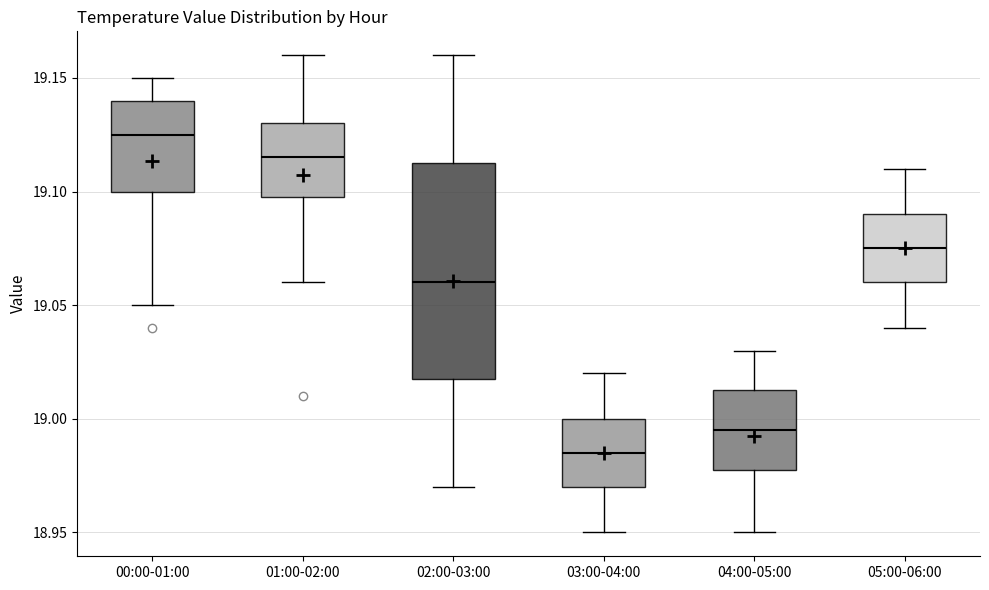

Reading left to right, read every box against the y-axis: the position of its median line, the range the box covers, and the ends of its whiskers. The values are not printed on the chart, so give them approximately, as read against the axis.

00:00-01:00: median 19.125, box 19.100 to 19.140, whiskers 19.050 to 19.150
01:00-02:00: median 19.115, box 19.100 to 19.130, whiskers 19.060 to 19.160
02:00-03:00: median 19.060, box 19.020 to 19.115, whiskers 18.970 to 19.160
03:00-04:00: median 18.985, box 18.970 to 19.000, whiskers 18.950 to 19.020
04:00-05:00: median 18.995, box 18.980 to 19.015, whiskers 18.950 to 19.030
05:00-06:00: median 19.075, box 19.060 to 19.090, whiskers 19.040 to 19.110